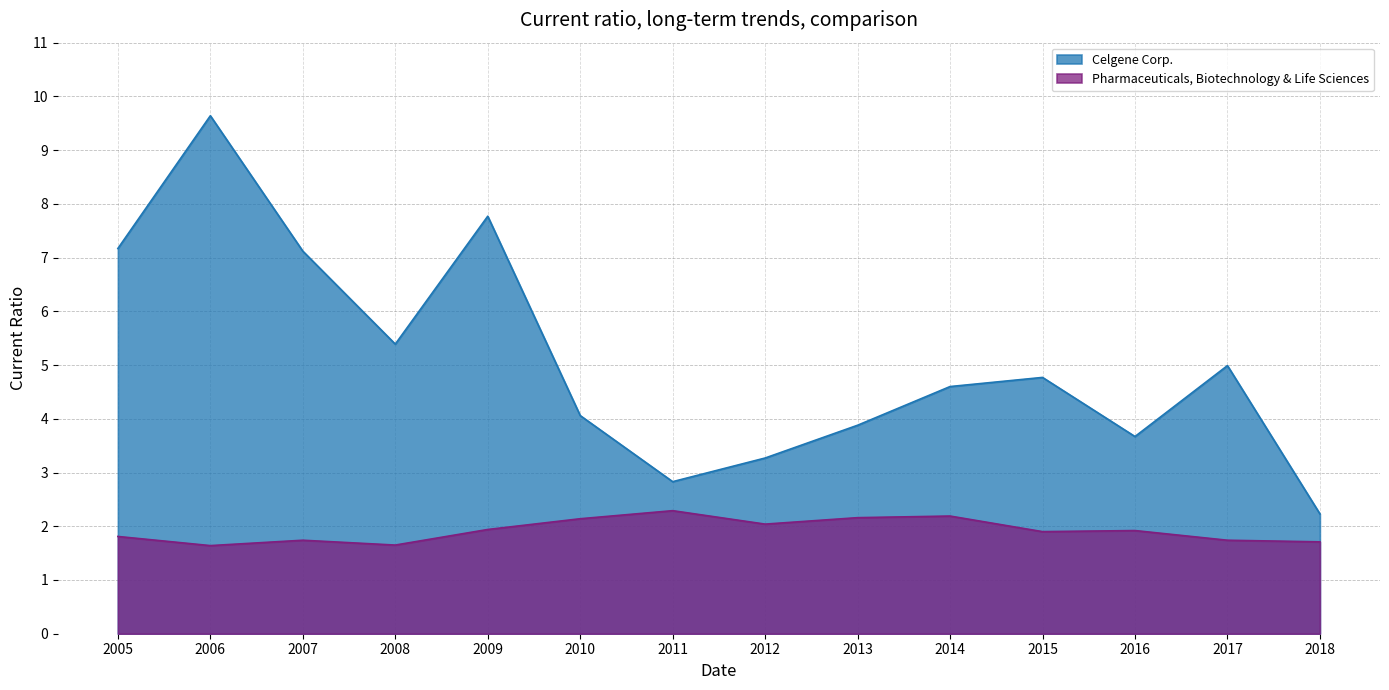

How many interior local peaks does the Pharmaceuticals, Biotechnology & Life Sciences series have?

4